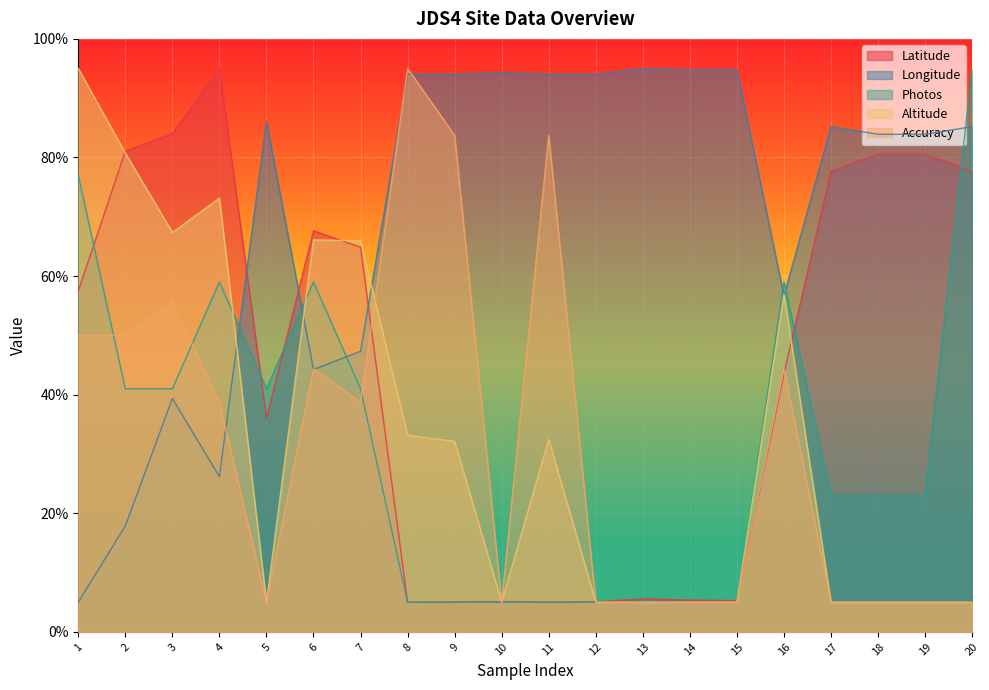

Where is Latitude nearest to the value 50?

16